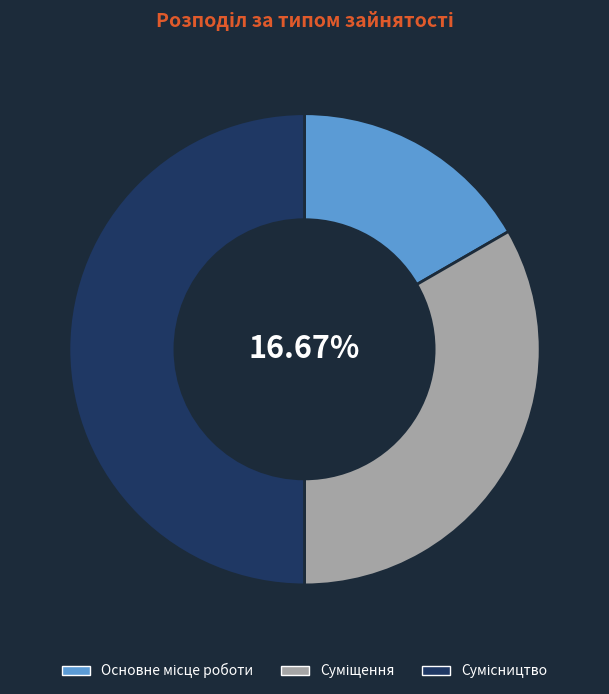

To the nearest percent, what is the average slice percentage?

33%